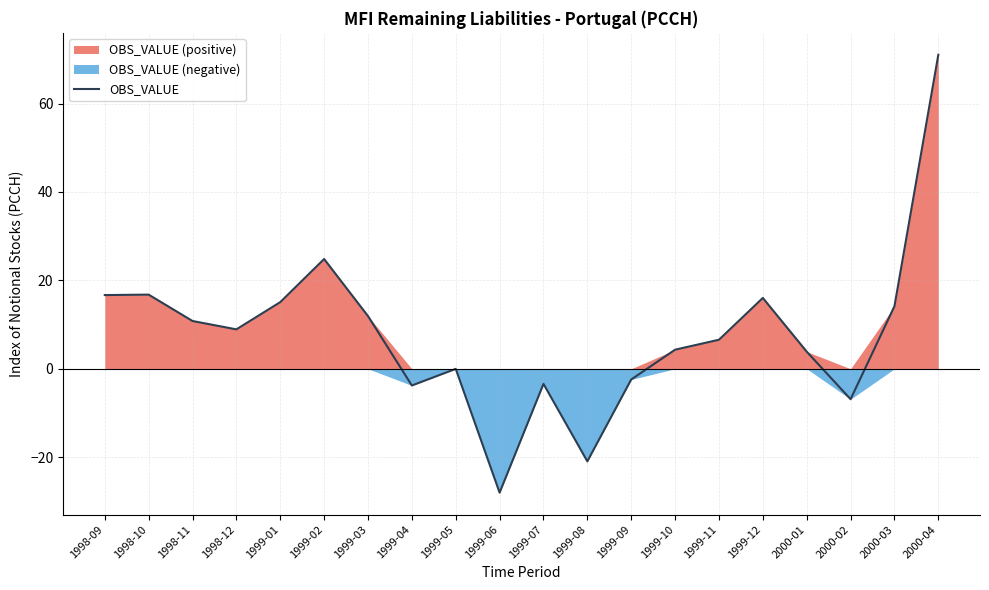

What is the value of the 17th point from the left?

3.9